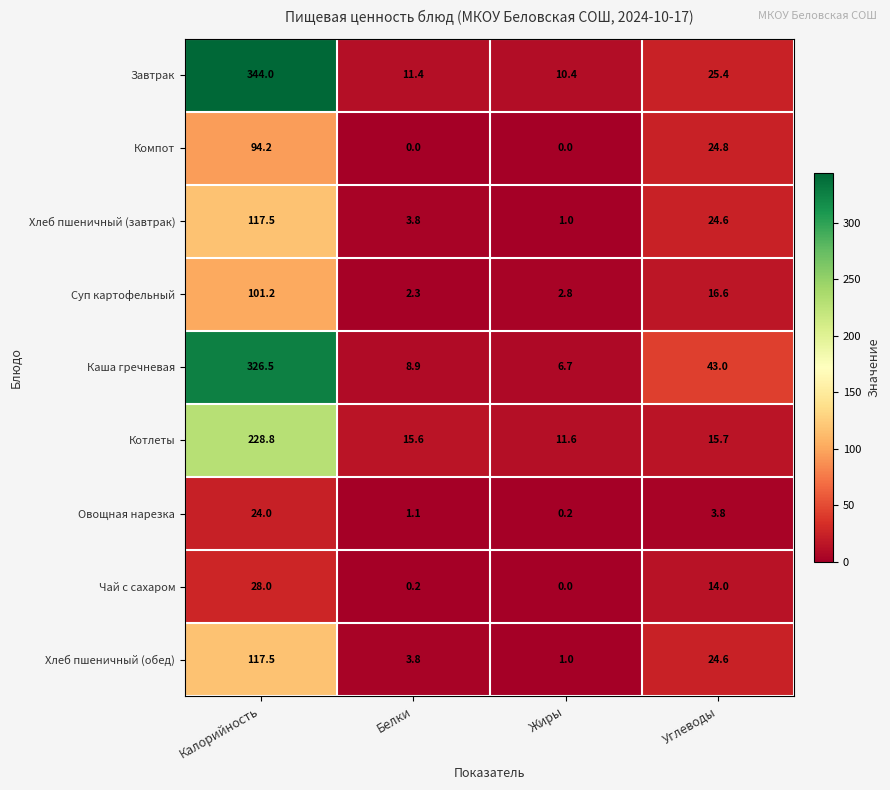

Between Калорийность and Белки, which series saw the biggest shift?

Завтрак